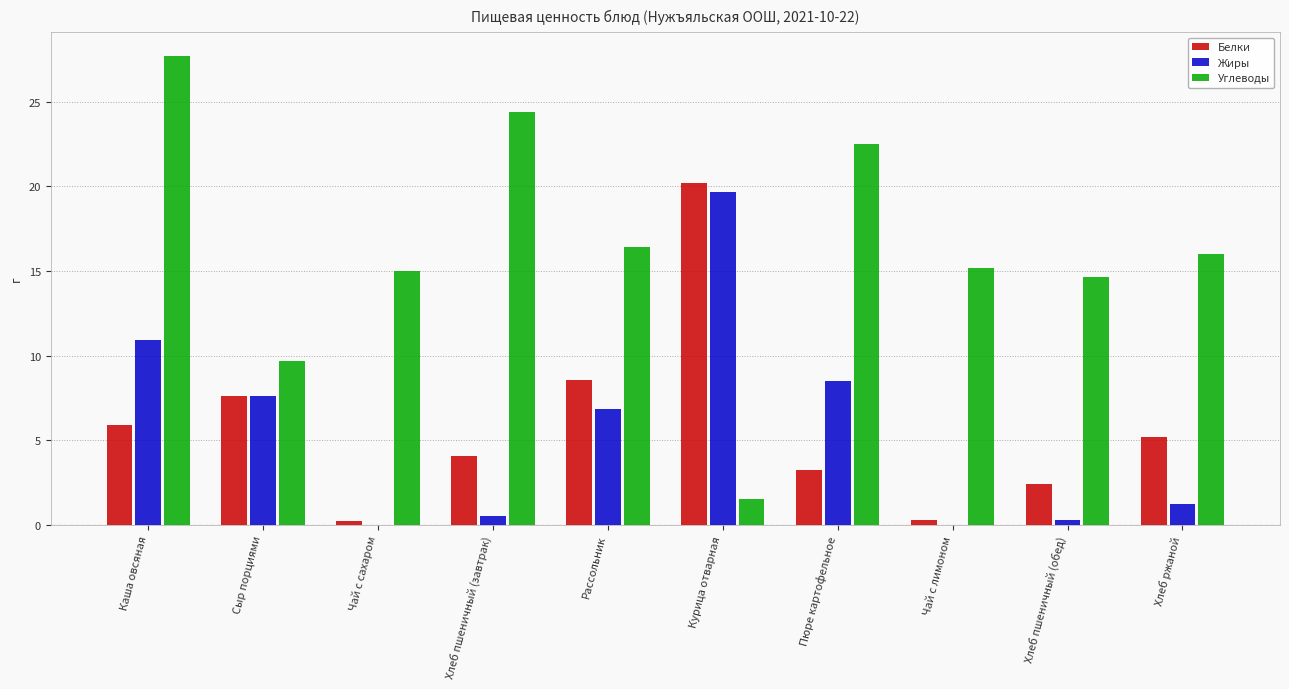

Is the value of Белки at Хлеб пшеничный (завтрак) greater than the value of Жиры at Хлеб пшеничный (завтрак)?

Yes